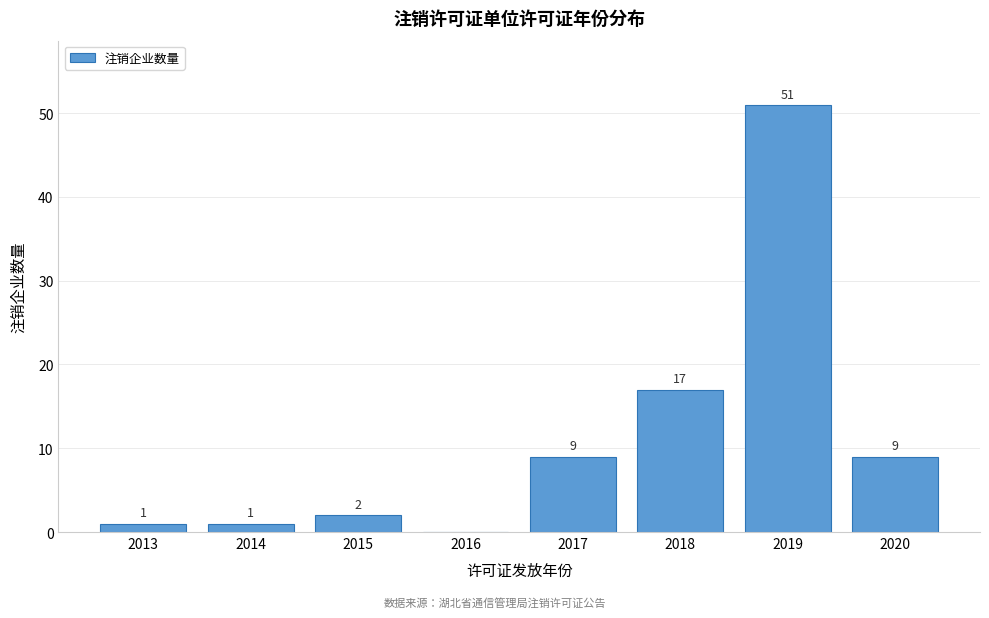

Reading right to left, what are all the values shown in this chart?

2020=9	2019=51	2018=17	2017=9	2016=0	2015=2	2014=1	2013=1